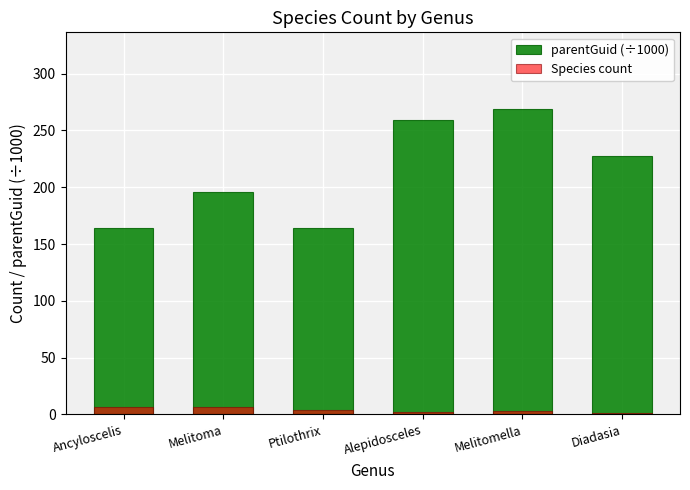

The value of parentGuid (÷1000) at Diadasia is 47.2. True or false?

False